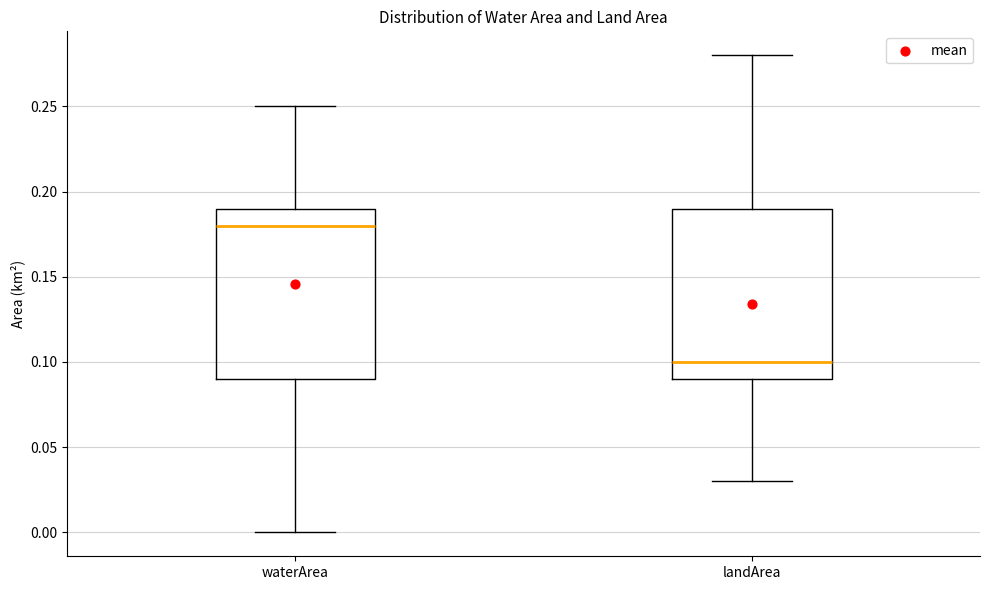

Reading left to right, transcribe this box plot: for each box, give where its median line is, the range the box spans, and where its two whiskers end, as read against the y-axis. The values are not printed on the chart, so give them approximately, as read against the axis.

waterArea: median 0.18, box 0.09 to 0.19, whiskers 0.00 to 0.25
landArea: median 0.10, box 0.09 to 0.19, whiskers 0.03 to 0.28